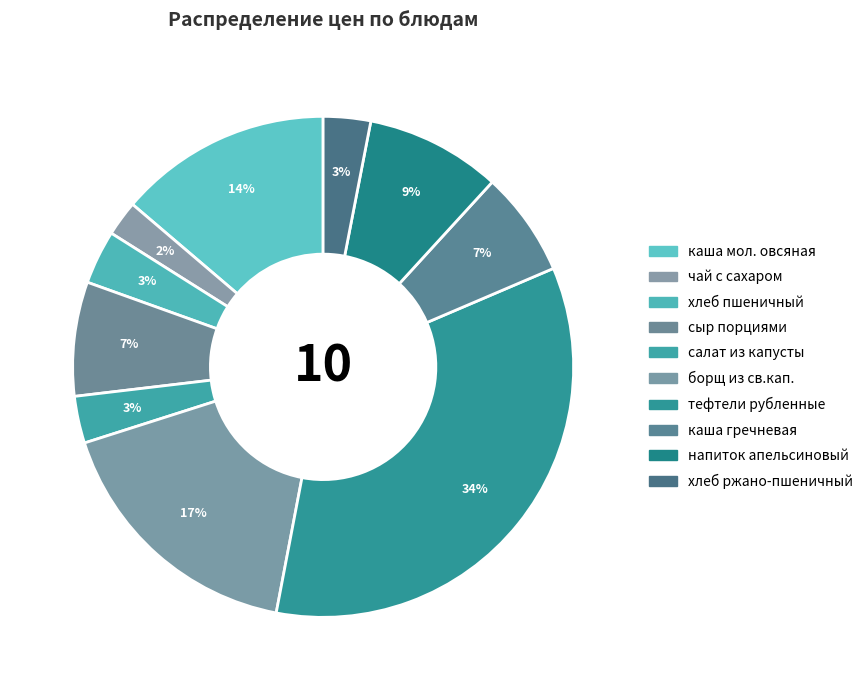

How many slices are in this pie chart?

10